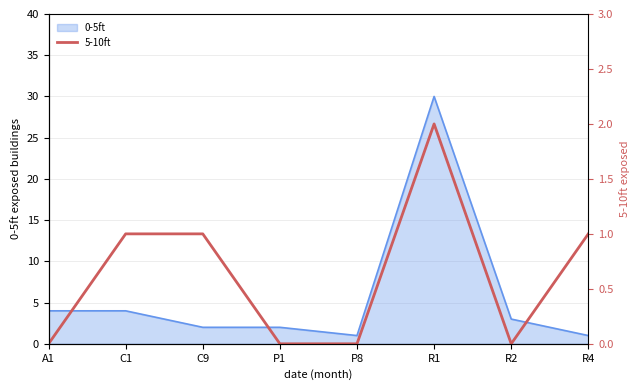

Does the chart have visible grid lines?

Yes